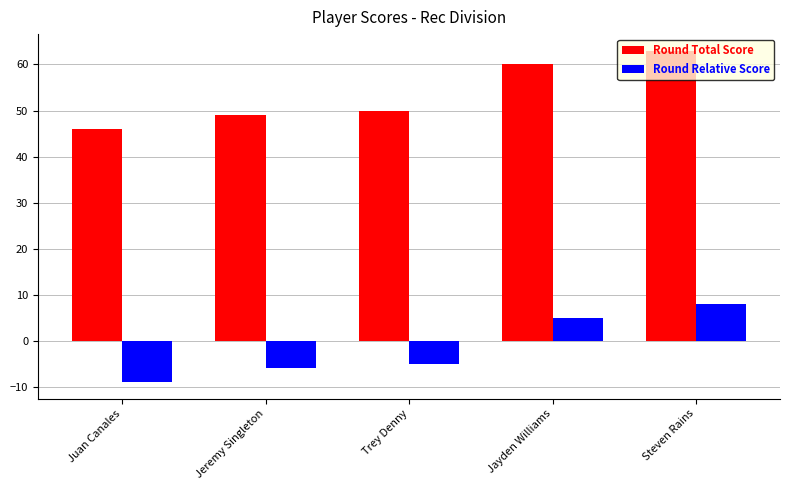

What is the total value across all series at Juan Canales?

37